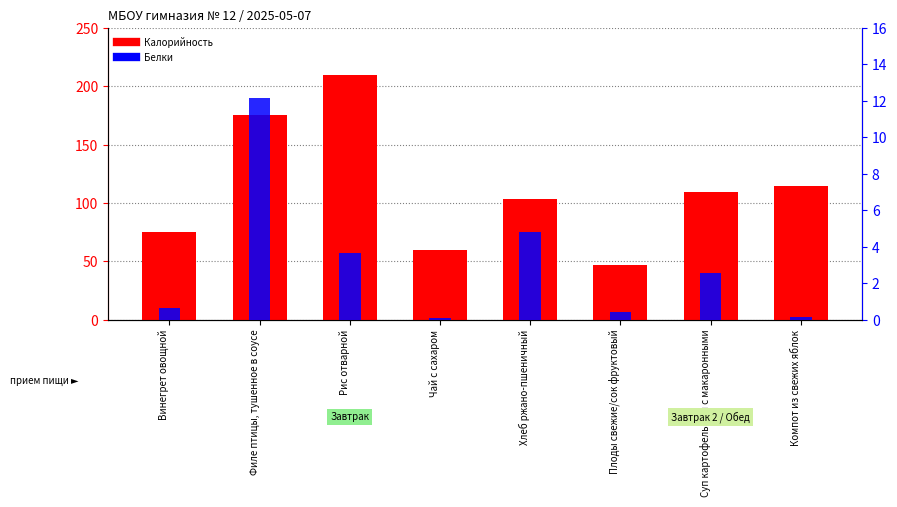

At which category is the sum across all series the highest?

Рис отварной